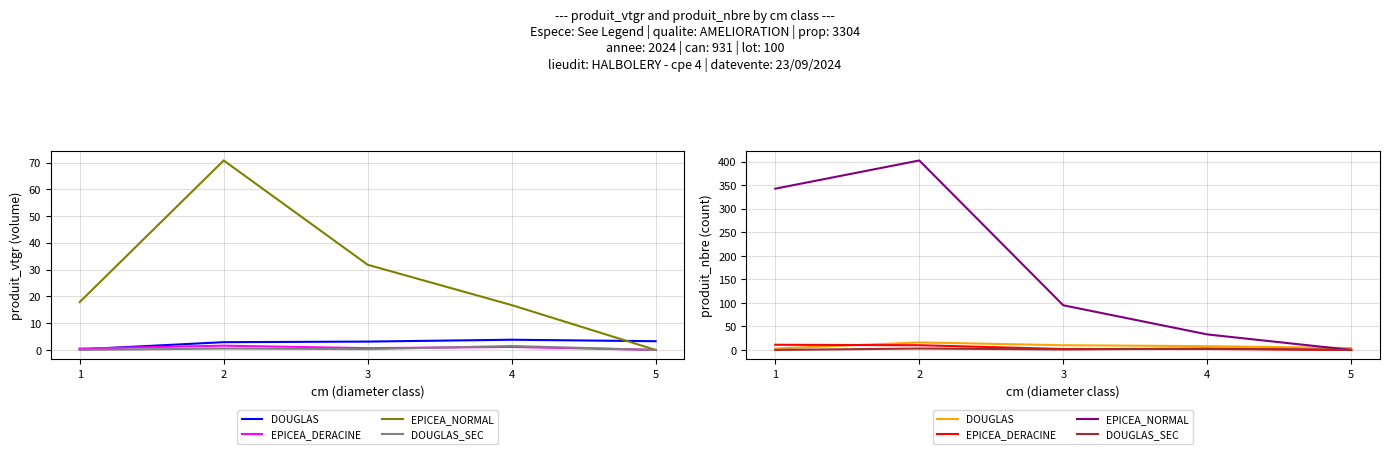

Does the chart display data point markers on the line(s)?

No